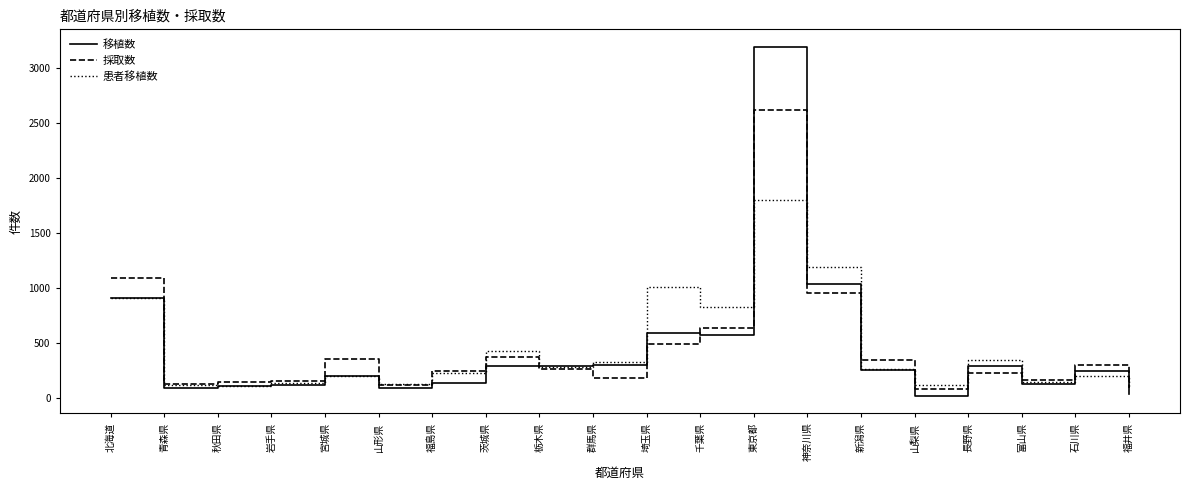

In 移植数, how many points are higher than both neighbors (excluding endpoints)?

5